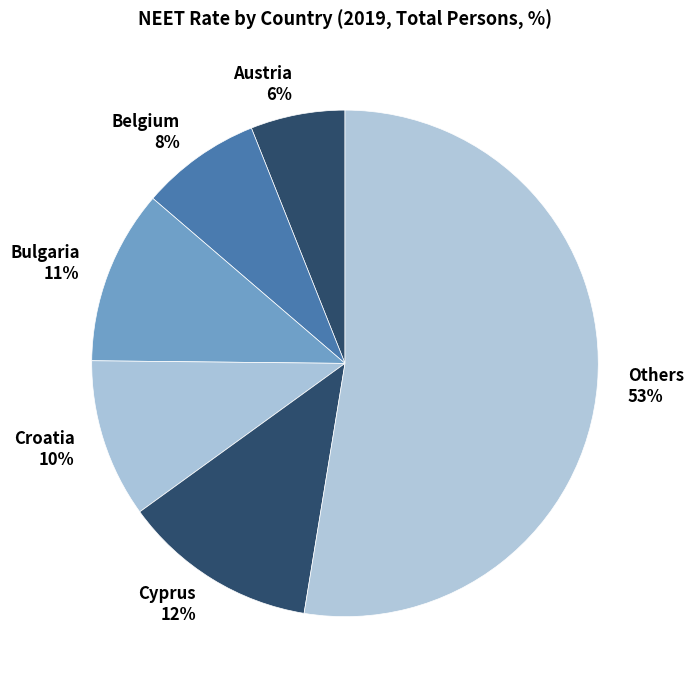

Which category has the biggest portion of the pie?

Others